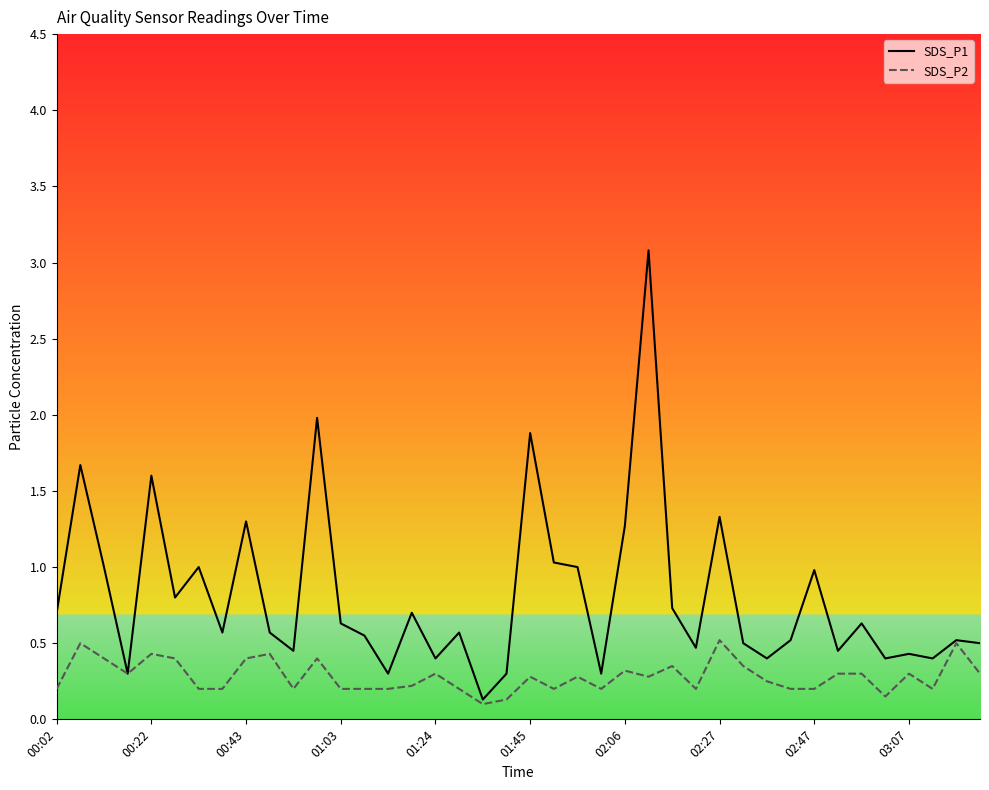

Rank the series by their average value, from highest to lowest.

SDS_P1, SDS_P2